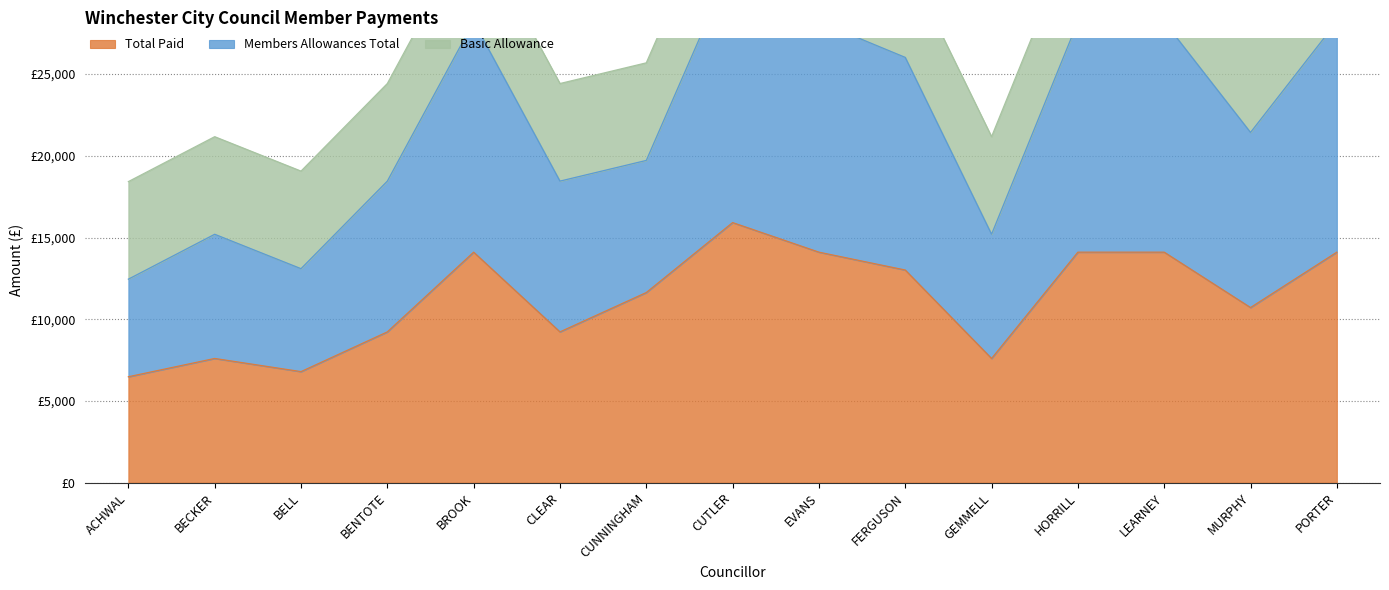

What is the difference between the maximum and minimum values in the Total Paid series?

9432.9